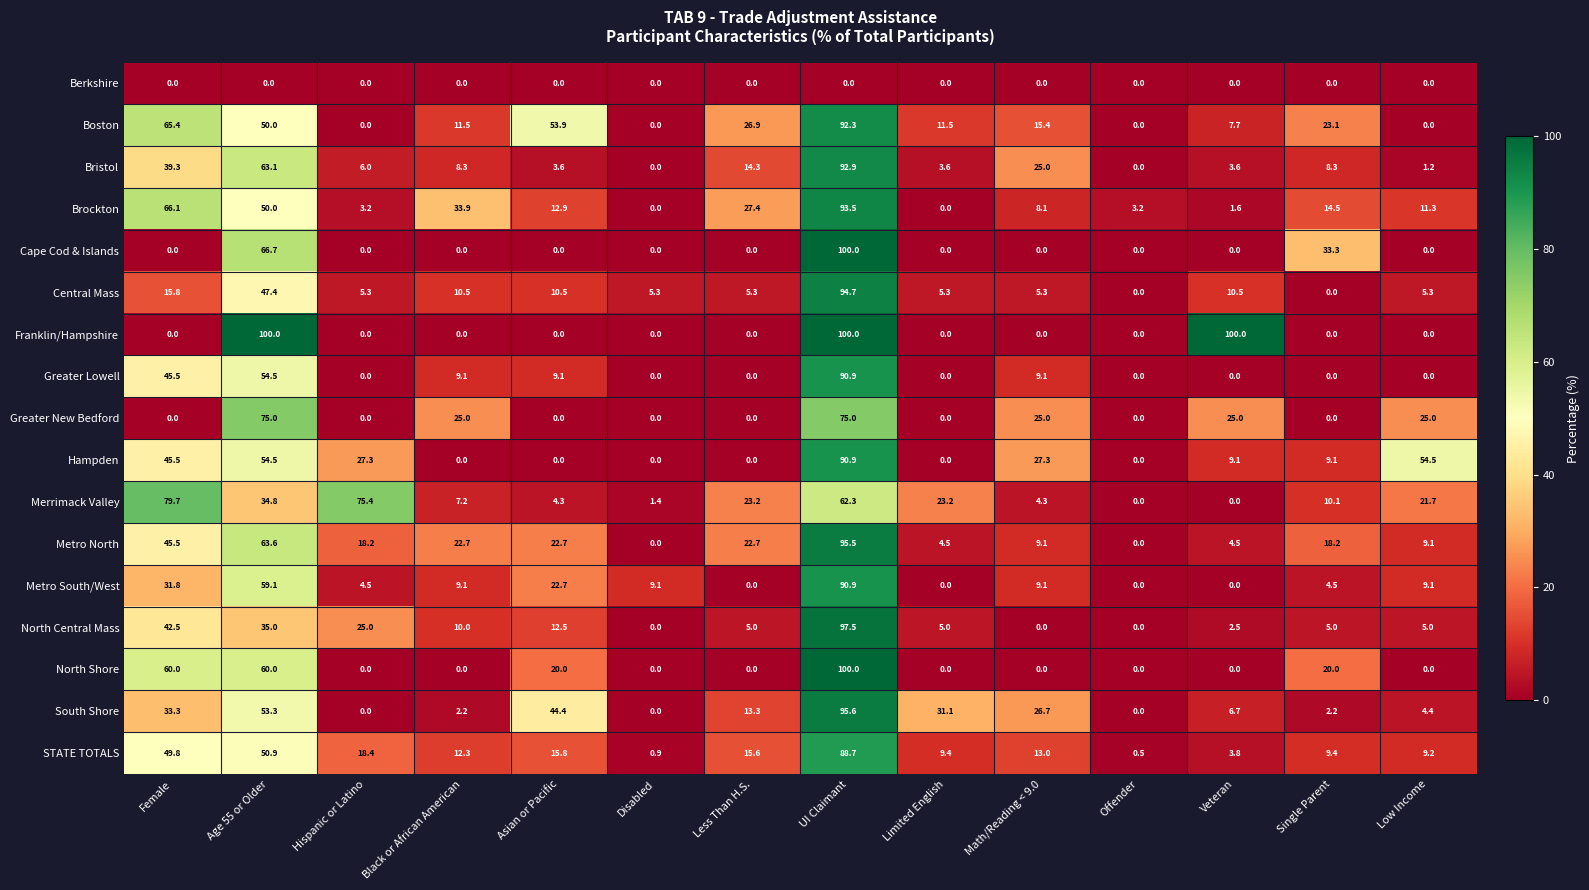

How many series are shown in this chart?

17